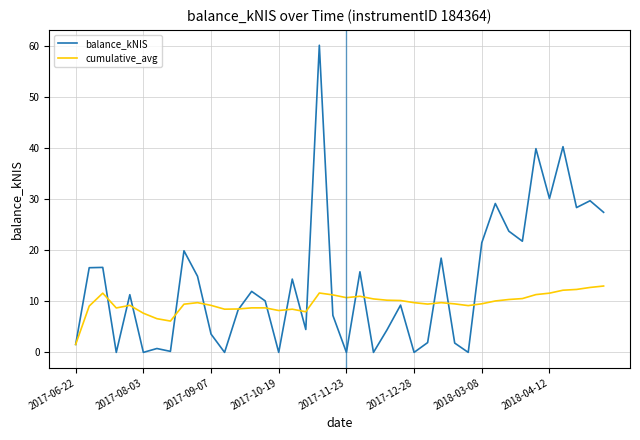

List the series in order of their peak value, highest first.

balance_kNIS, cumulative_avg